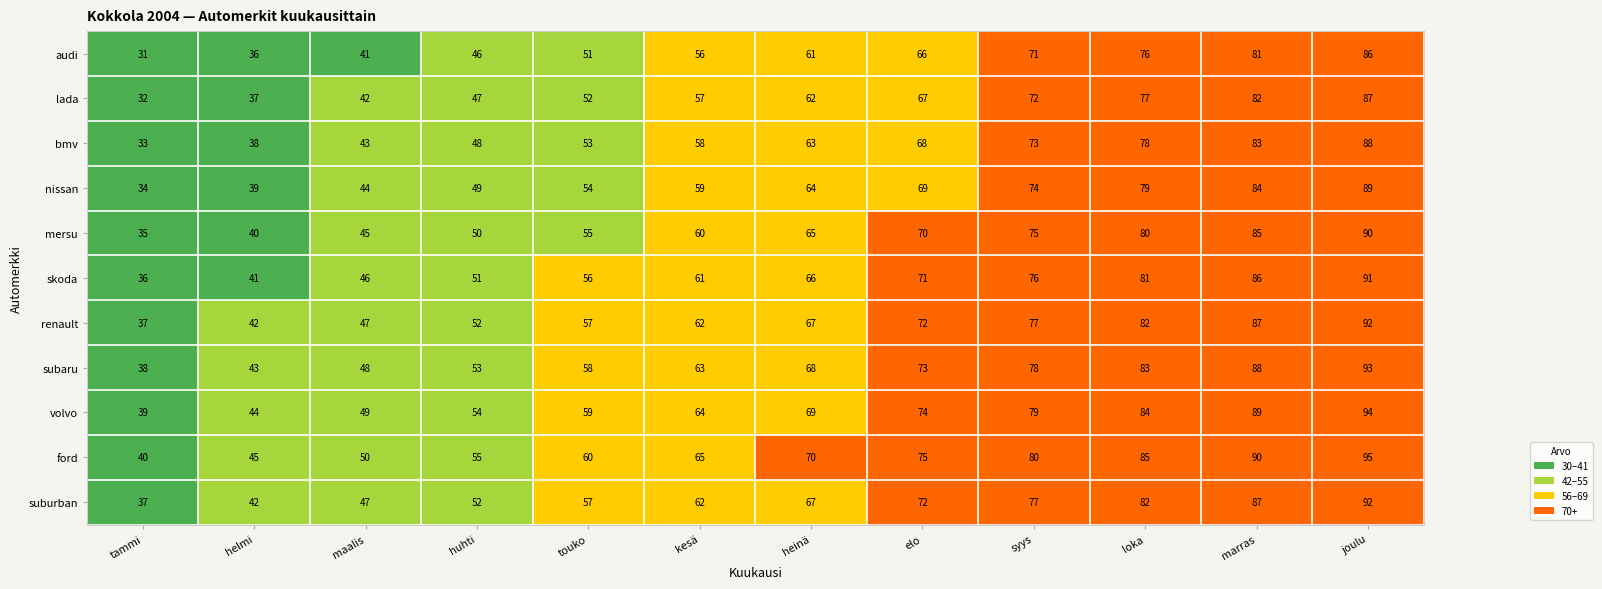

The value of skoda at marras is 52. True or false?

False